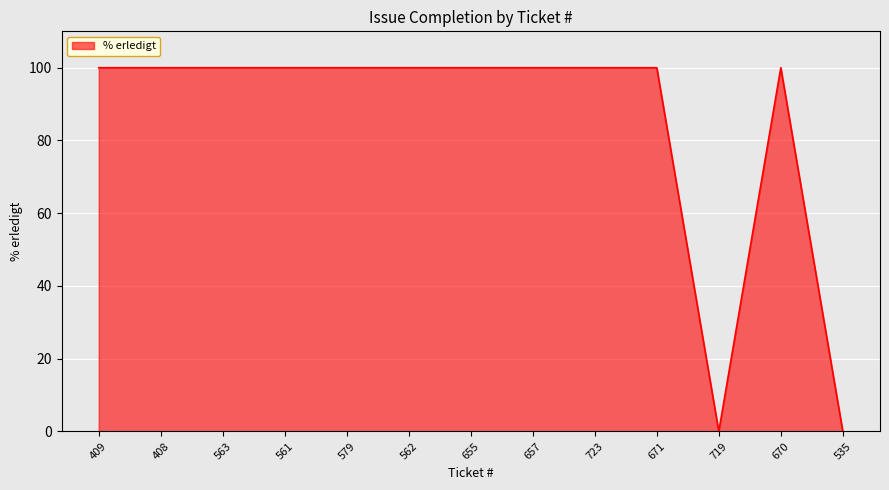

What is the average value?

85